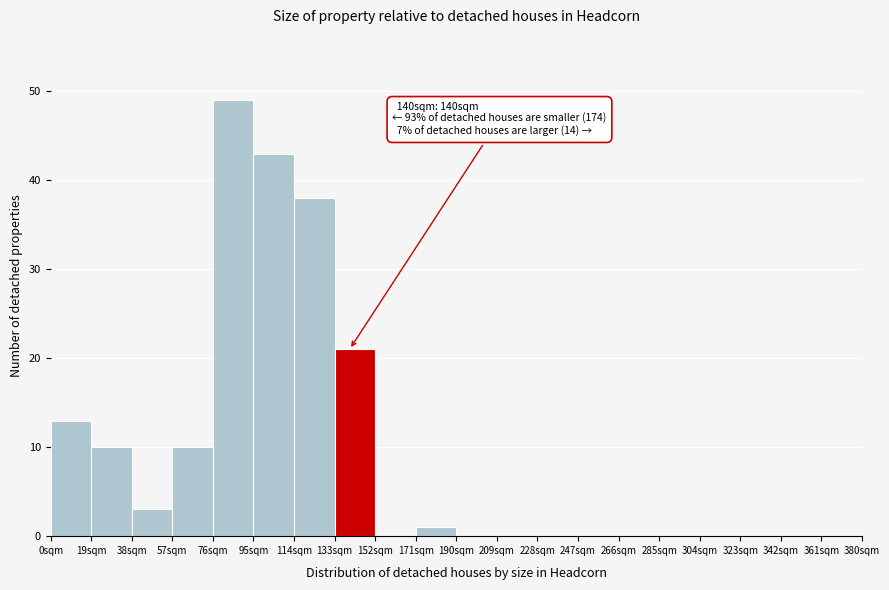

Which range on the x-axis has the tallest bar?

76 to 95